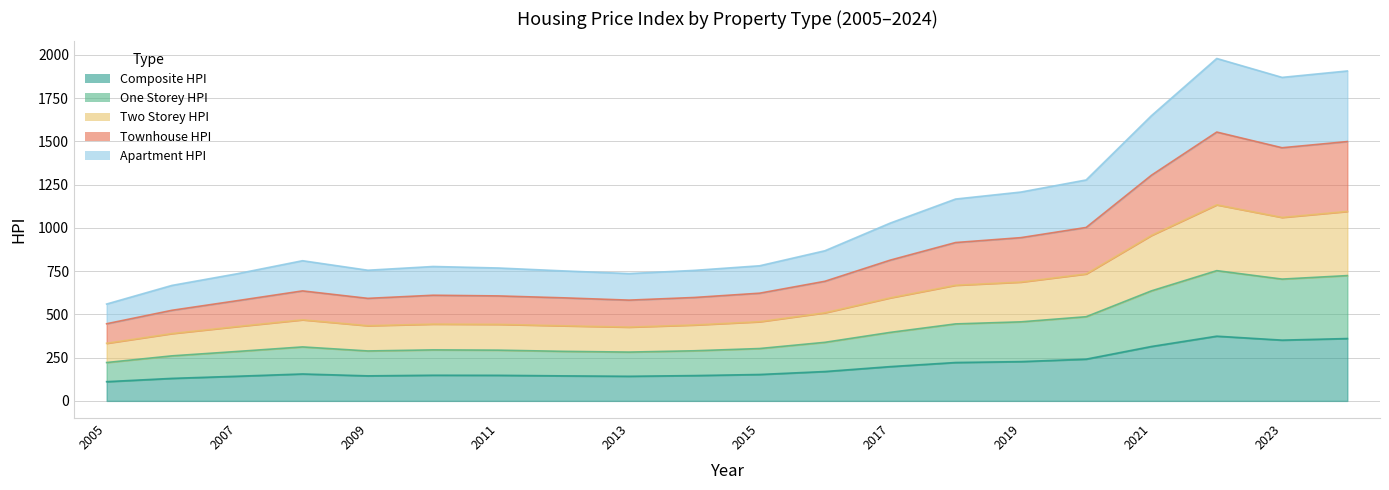

How many interior local valleys does the One_Storey_HPI series have?

3